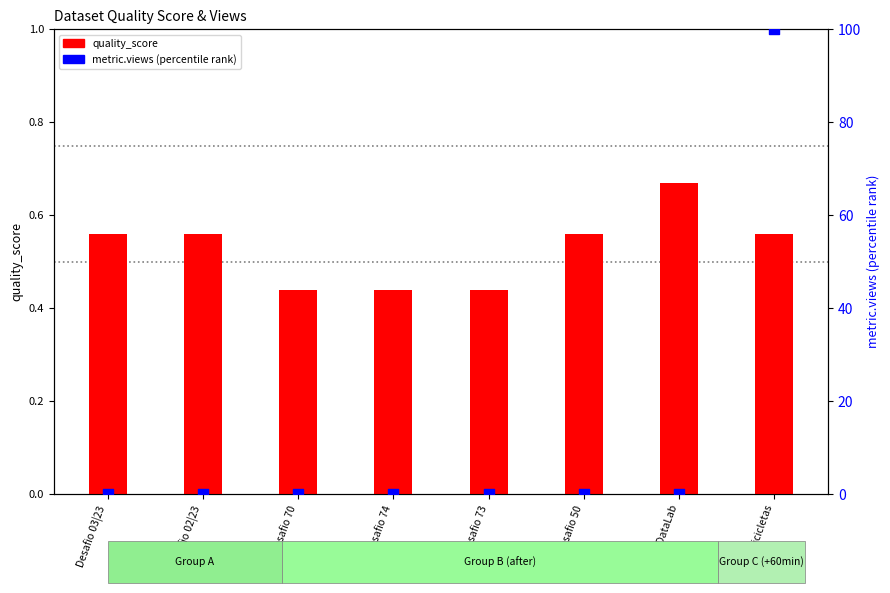

Which series has the largest total across all categories?

metric.views (percentile)